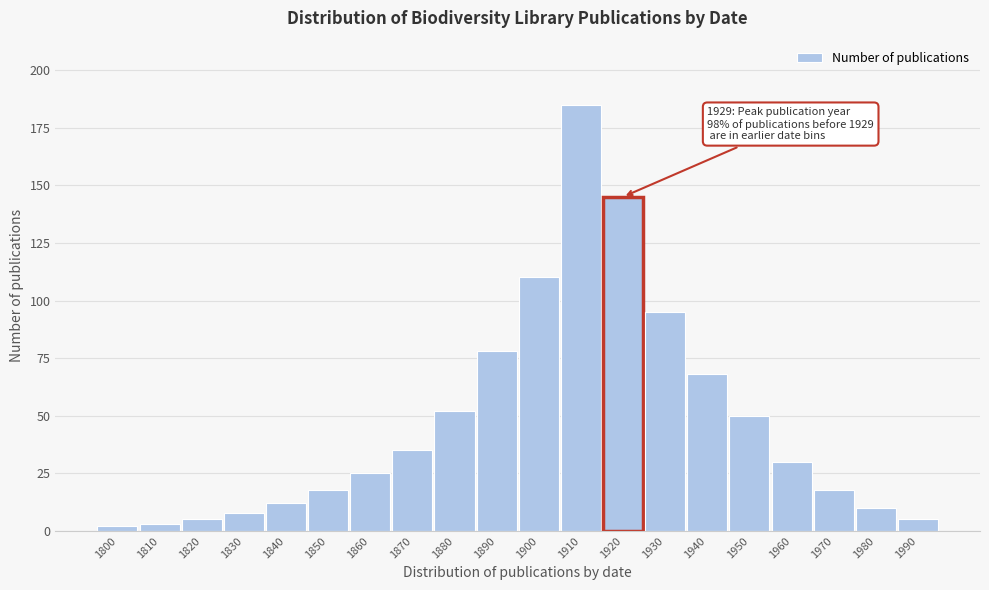

Reading left to right, extract all data points from this chart.

1800=2	1810=3	1820=5	1830=8	1840=12	1850=18	1860=25	1870=35	1880=52	1890=78	1900=110	1910=185	1920=145	1930=95	1940=68	1950=50	1960=30	1970=18	1980=10	1990=5